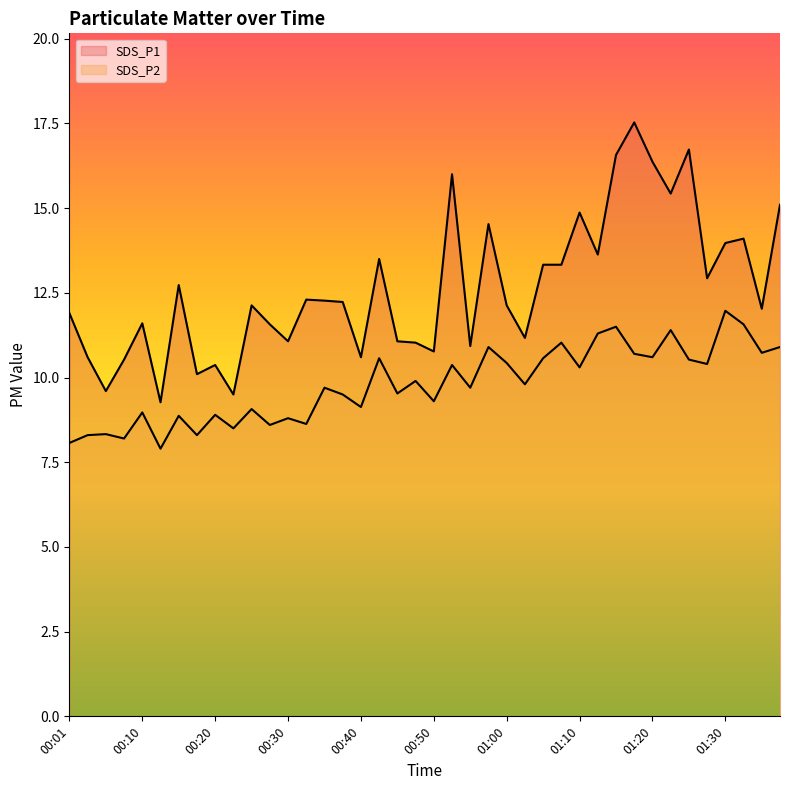

At which category does the chart reach its peak across all series?

01:17